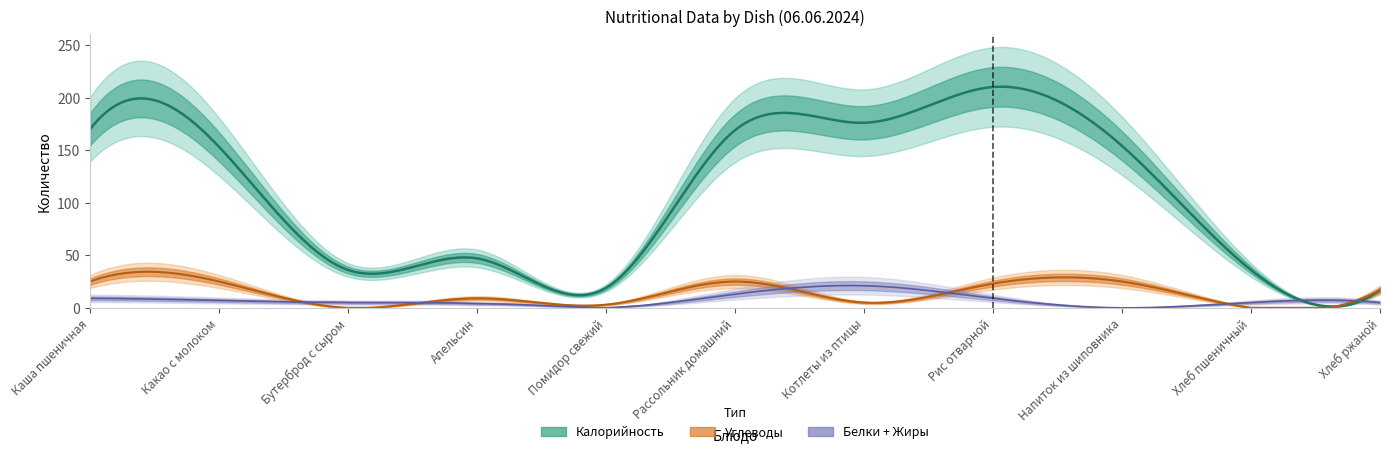

How many interior local peaks does the Углеводы series have?

3